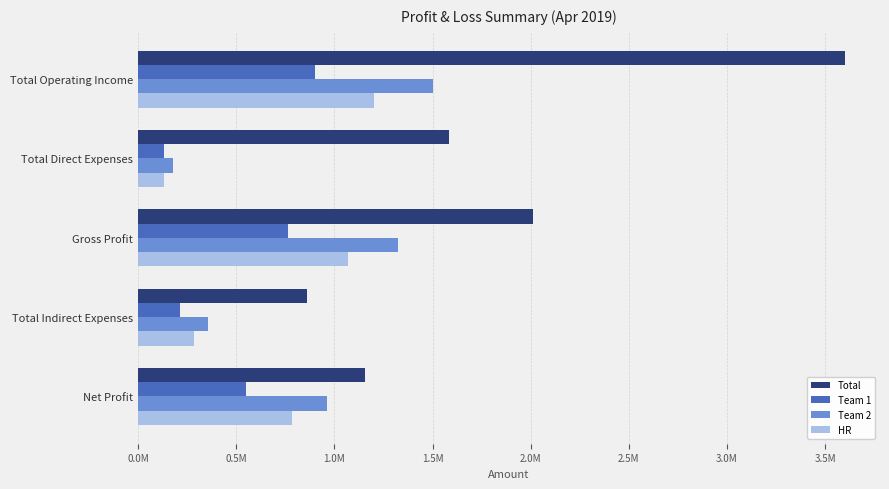

What are all the series names shown in the legend?

Total, Team 1, Team 2, HR